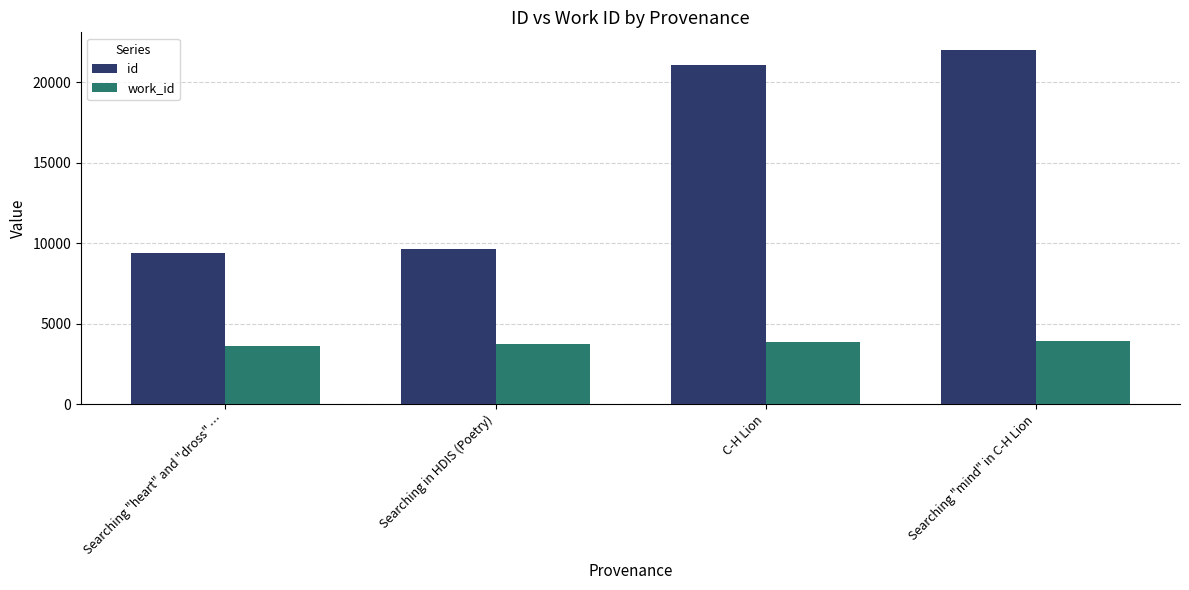

The work_id series shows 1036 at Searching "mind" in C-H Lion. True or false?

False